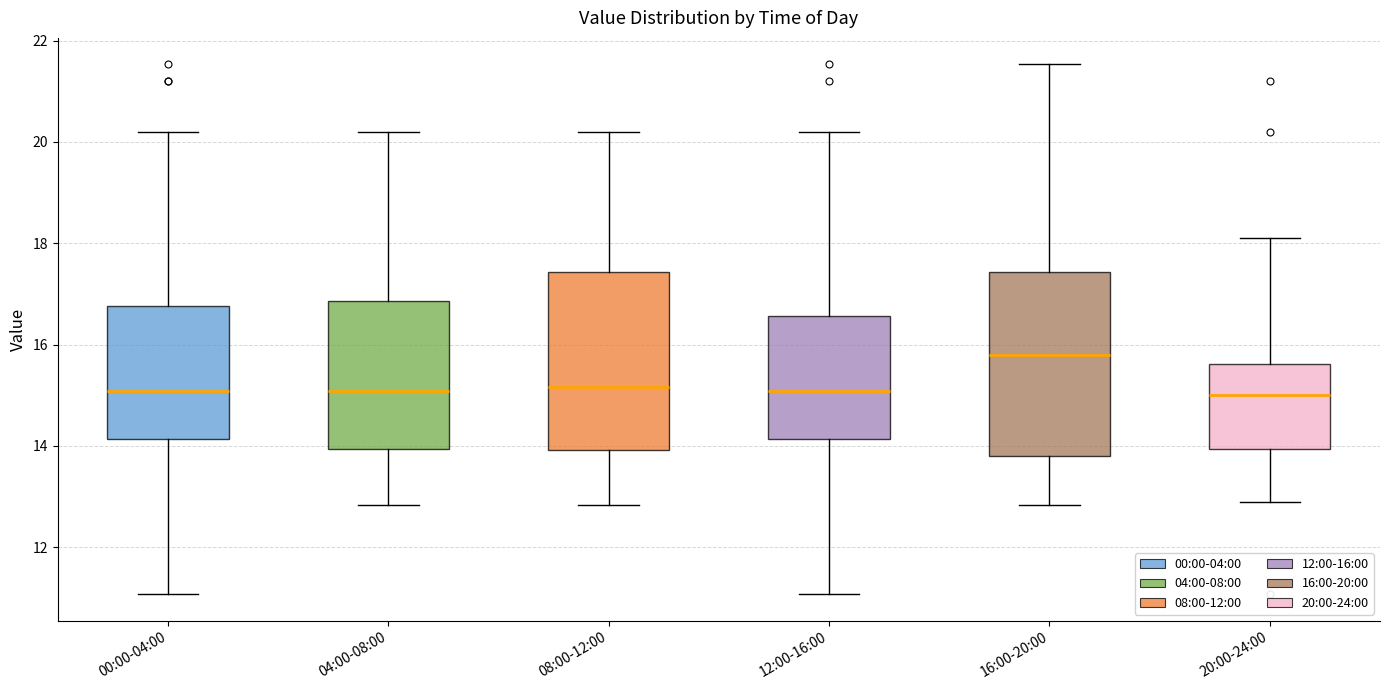

Which box has the highest median line?

16:00-20:00